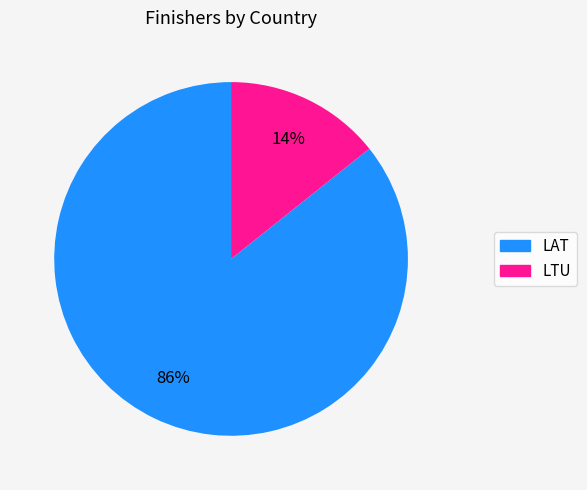

True or false: LAT accounts for 99% of the total.

False